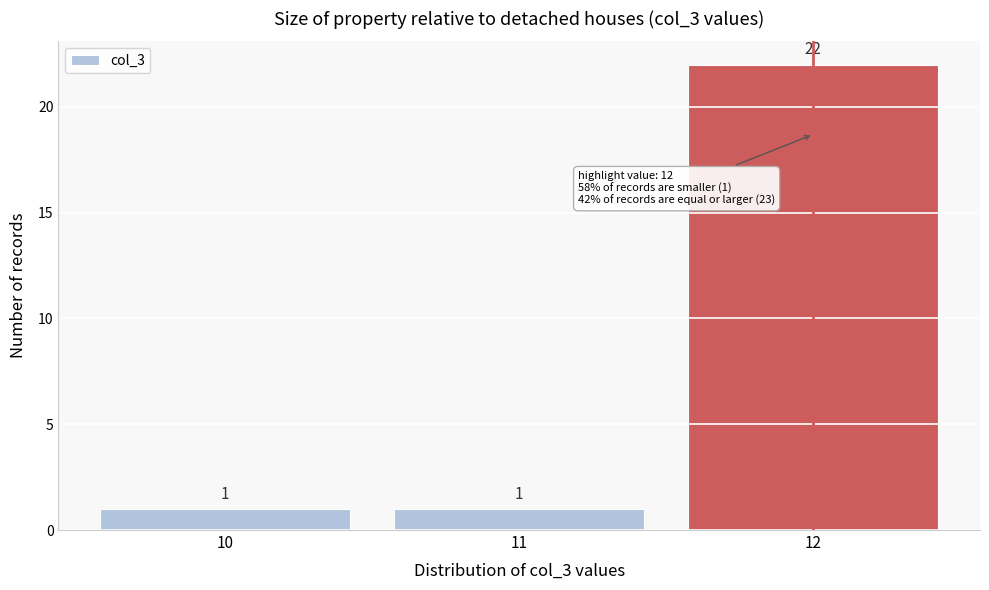

Reading left to right, transcribe this chart: for each bar, give the range it covers on the x-axis and its height.

9.5 to 10.5: 1
10.5 to 11.5: 1
11.5 to 12.5: 22